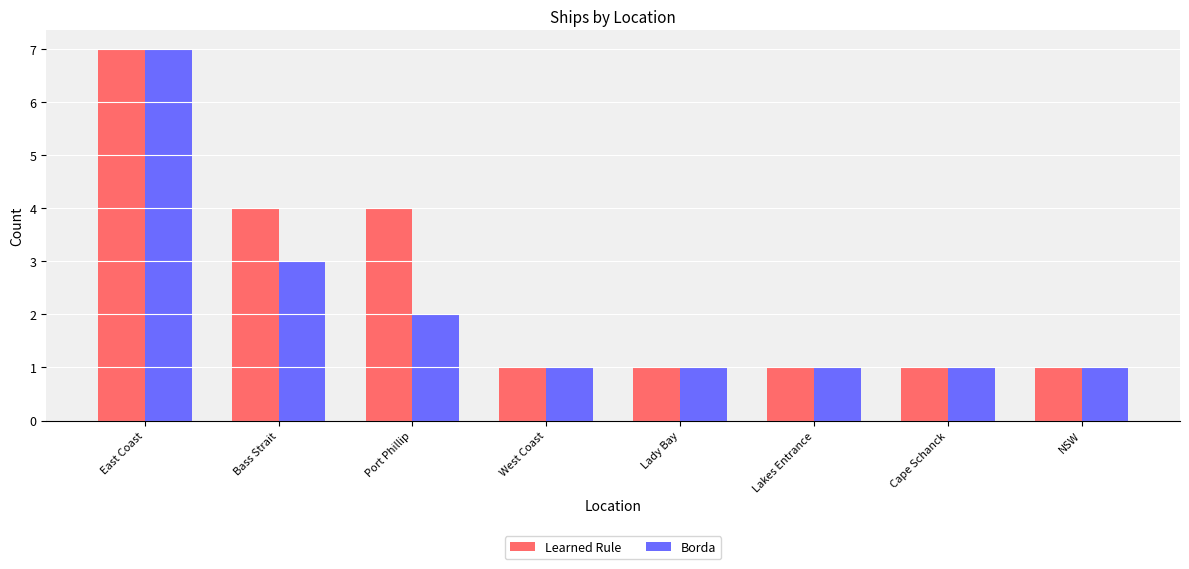

What is the value of the Learned Rule bar at the 5th from the left?

1